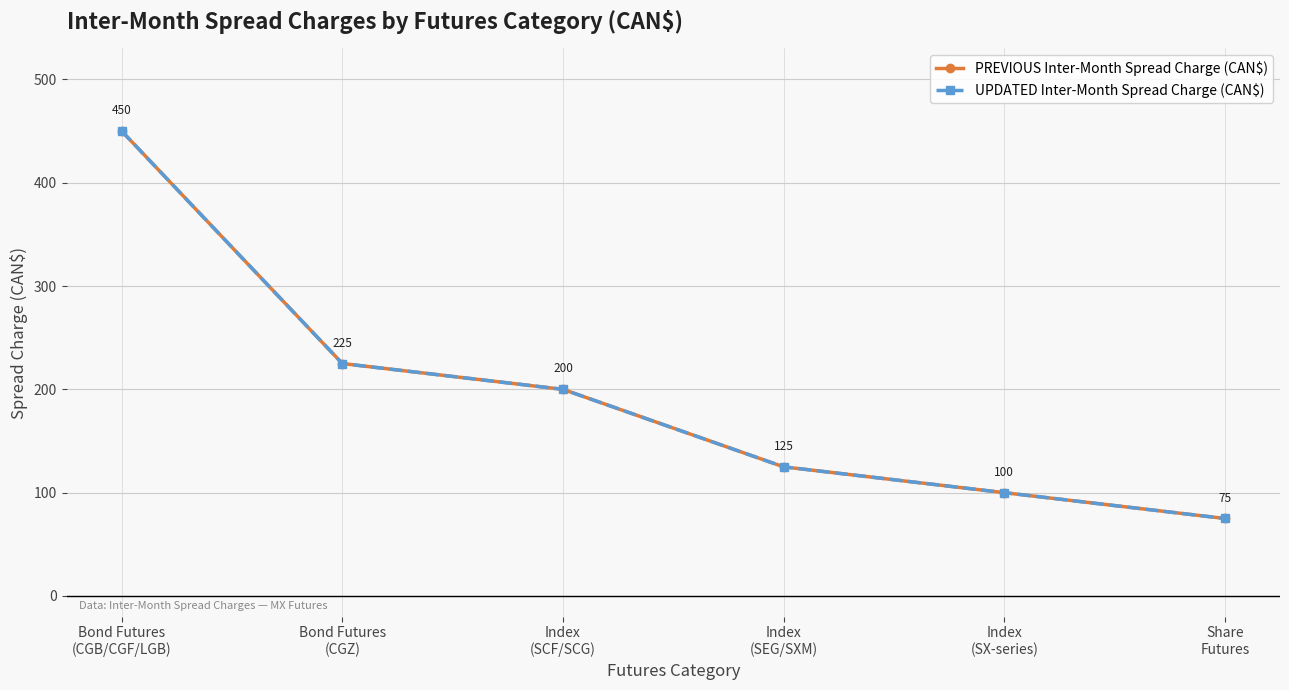

True or false: PREVIOUS Inter-Month Spread Charge (CAN$) and UPDATED Inter-Month Spread Charge (CAN$) cross at least once.

False